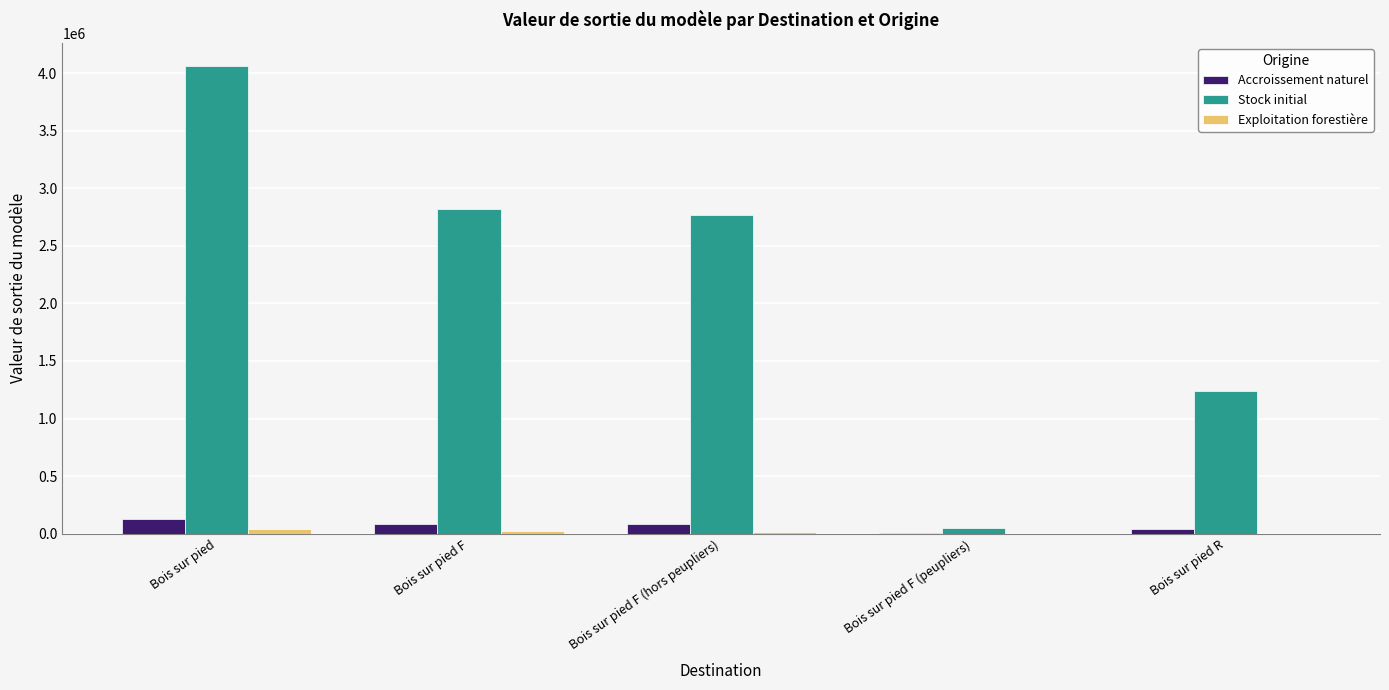

At which category is the sum across all series the highest?

Bois sur pied